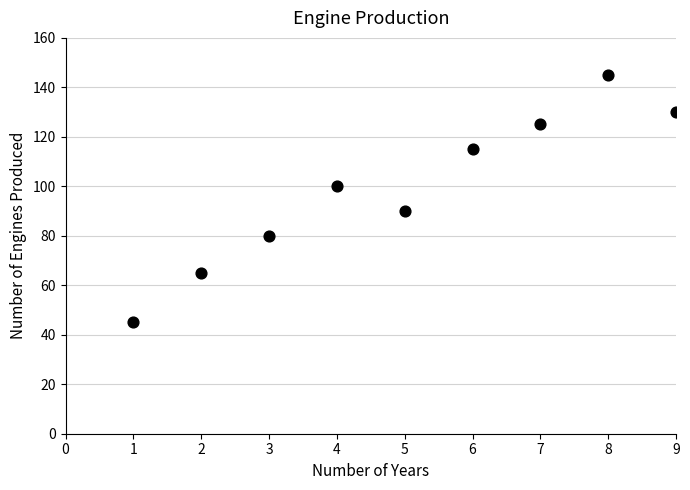

What is the range of Y values (max minus min)?

100